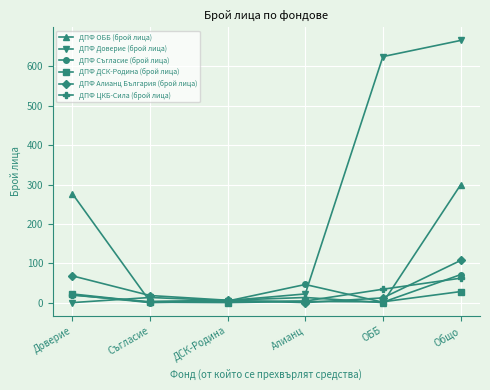

What is the sum of all ДПФ ДСК-Родина (брой лица) values?

56